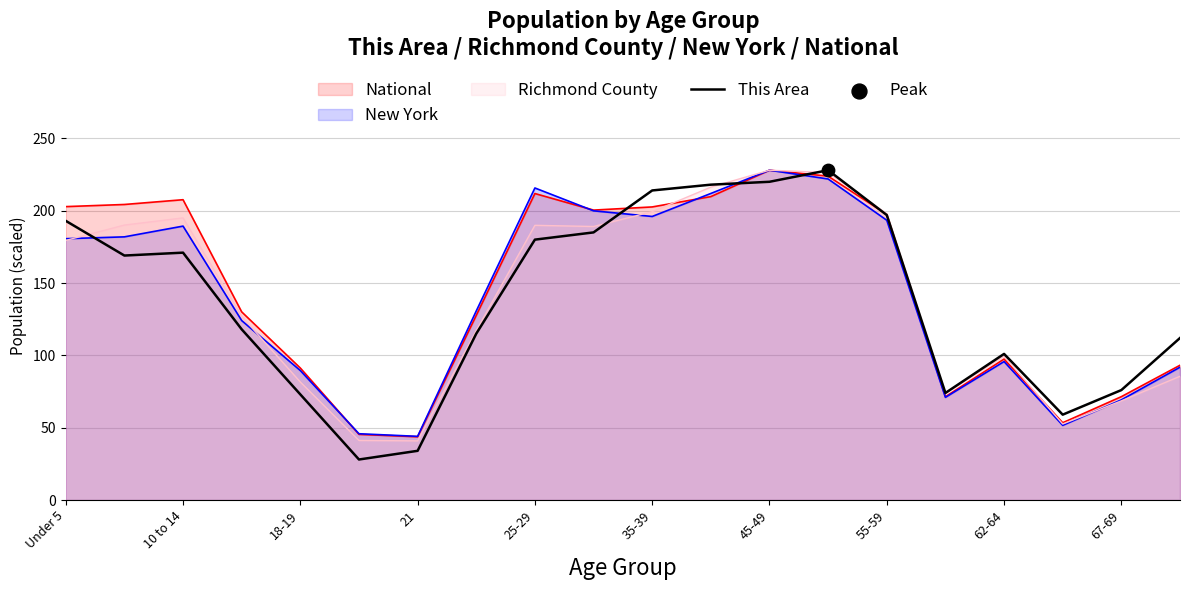

Which series has the largest range (max minus min)?

This Area